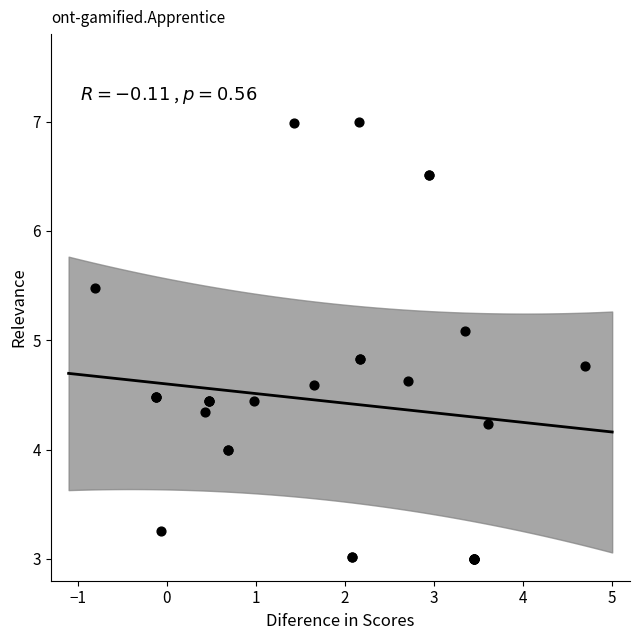

What Y value in the scatter plot is closest to 5?

5.1